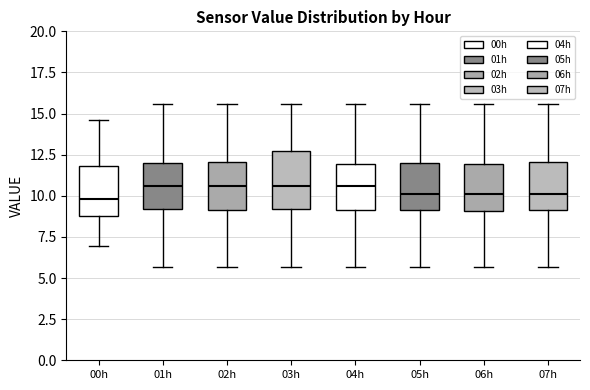

Where is the lower edge of the box for 02h on the y-axis? The values are not printed on the chart, so give them approximately, as read against the axis.

9.0